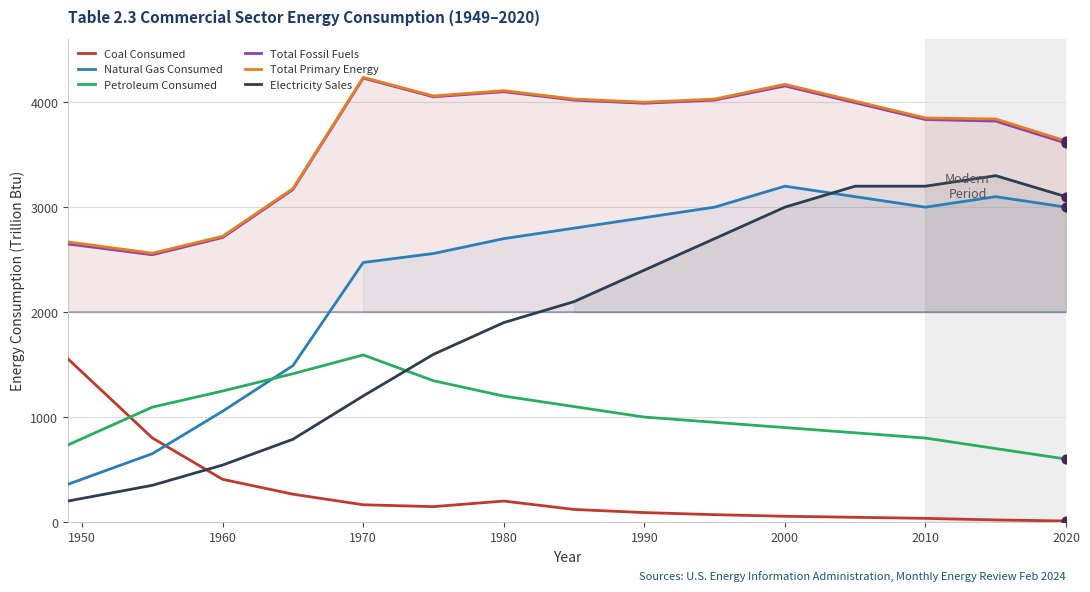

Which series reaches the maximum Y coordinate?

Total Primary Energy